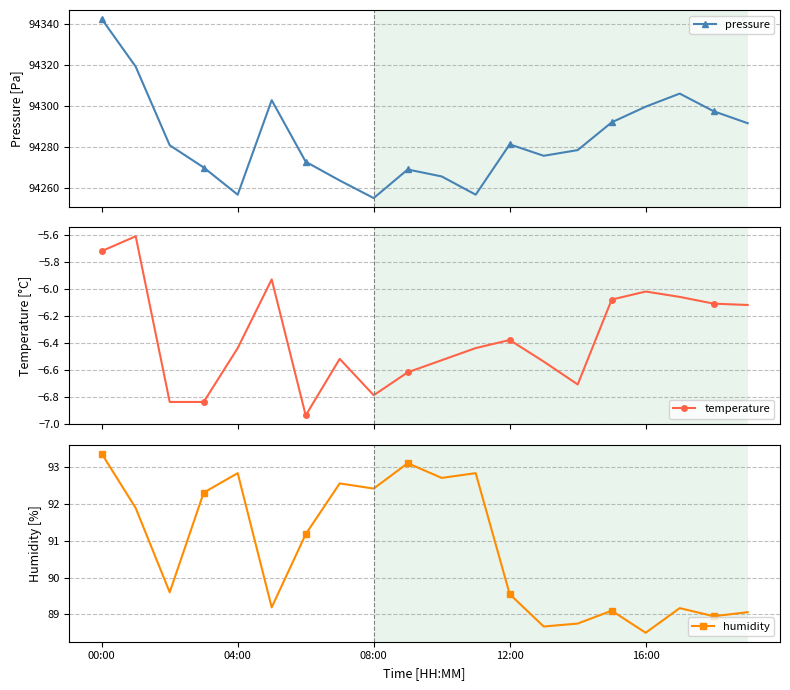

At which category is the sum across all series the highest?

00:00